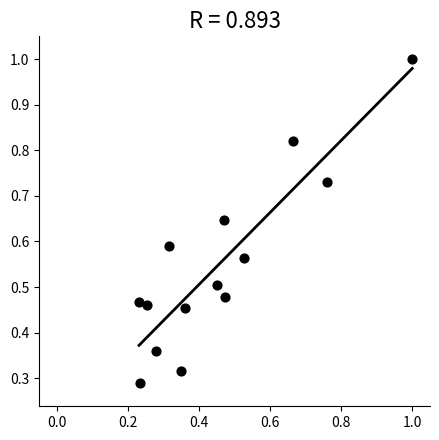

How many points are shown in the scatter plot?

14